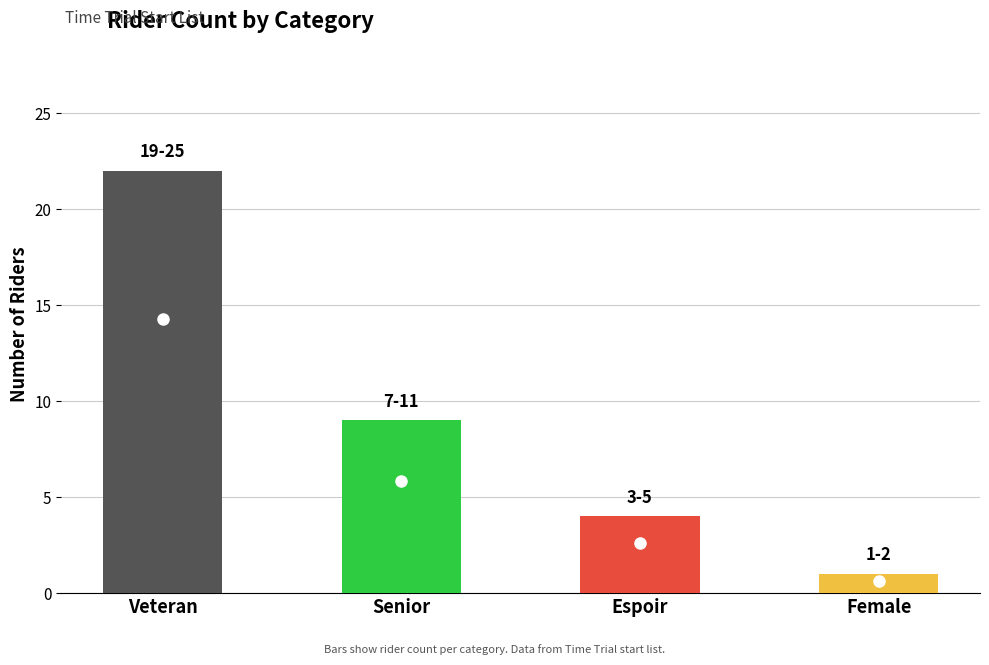

What is the change in value from Espoir to Female?

-3